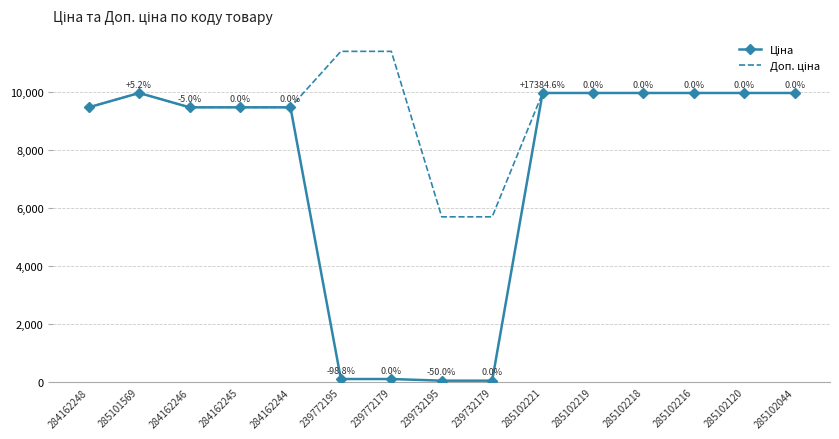

What is the greatest value displayed?

11410.0